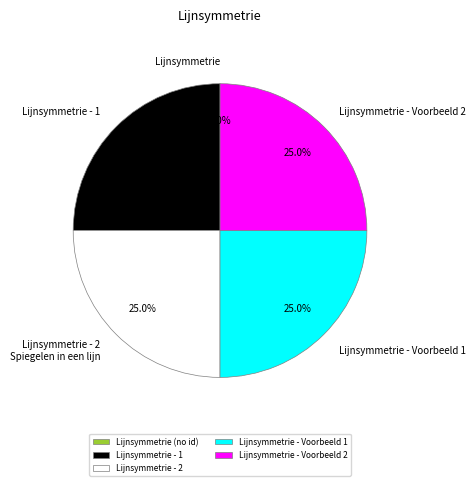

Does any single category account for the majority?

No